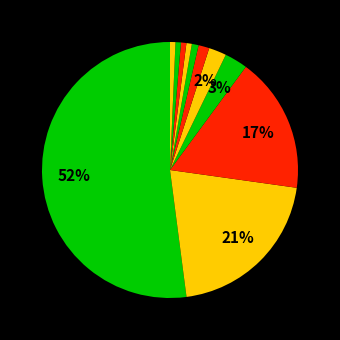

Which slice is the largest?

France